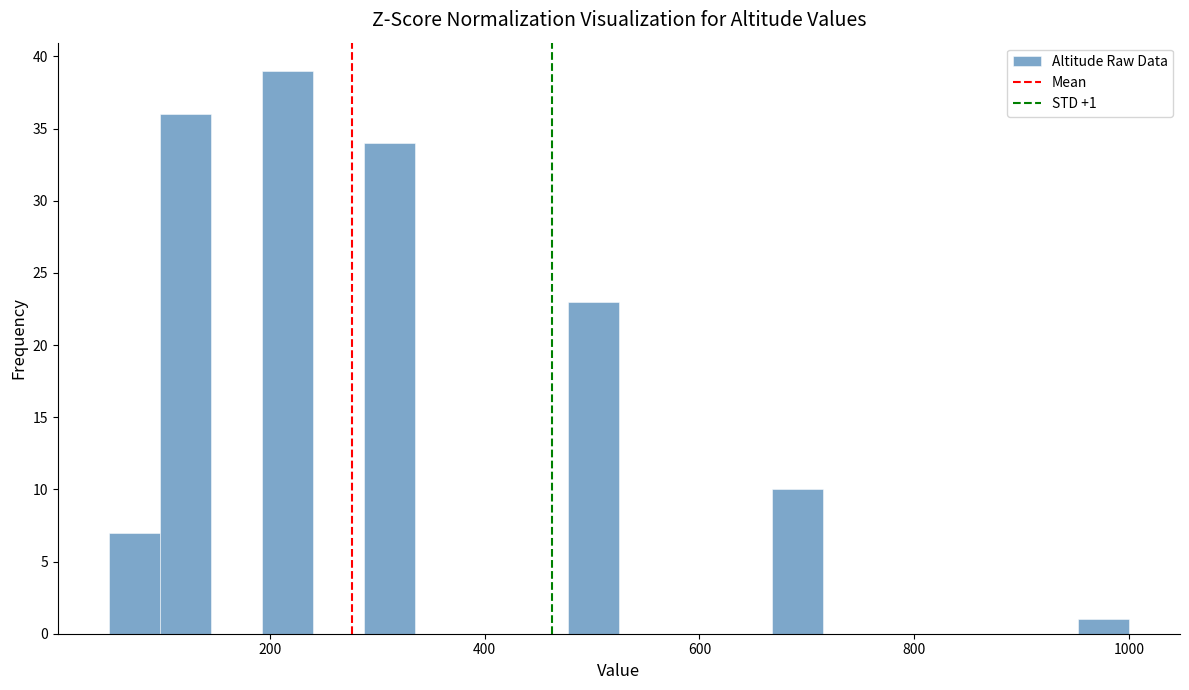

Around what value on the x-axis is the tallest bar? Give the approximate position of its centre, as read against the axis.

220